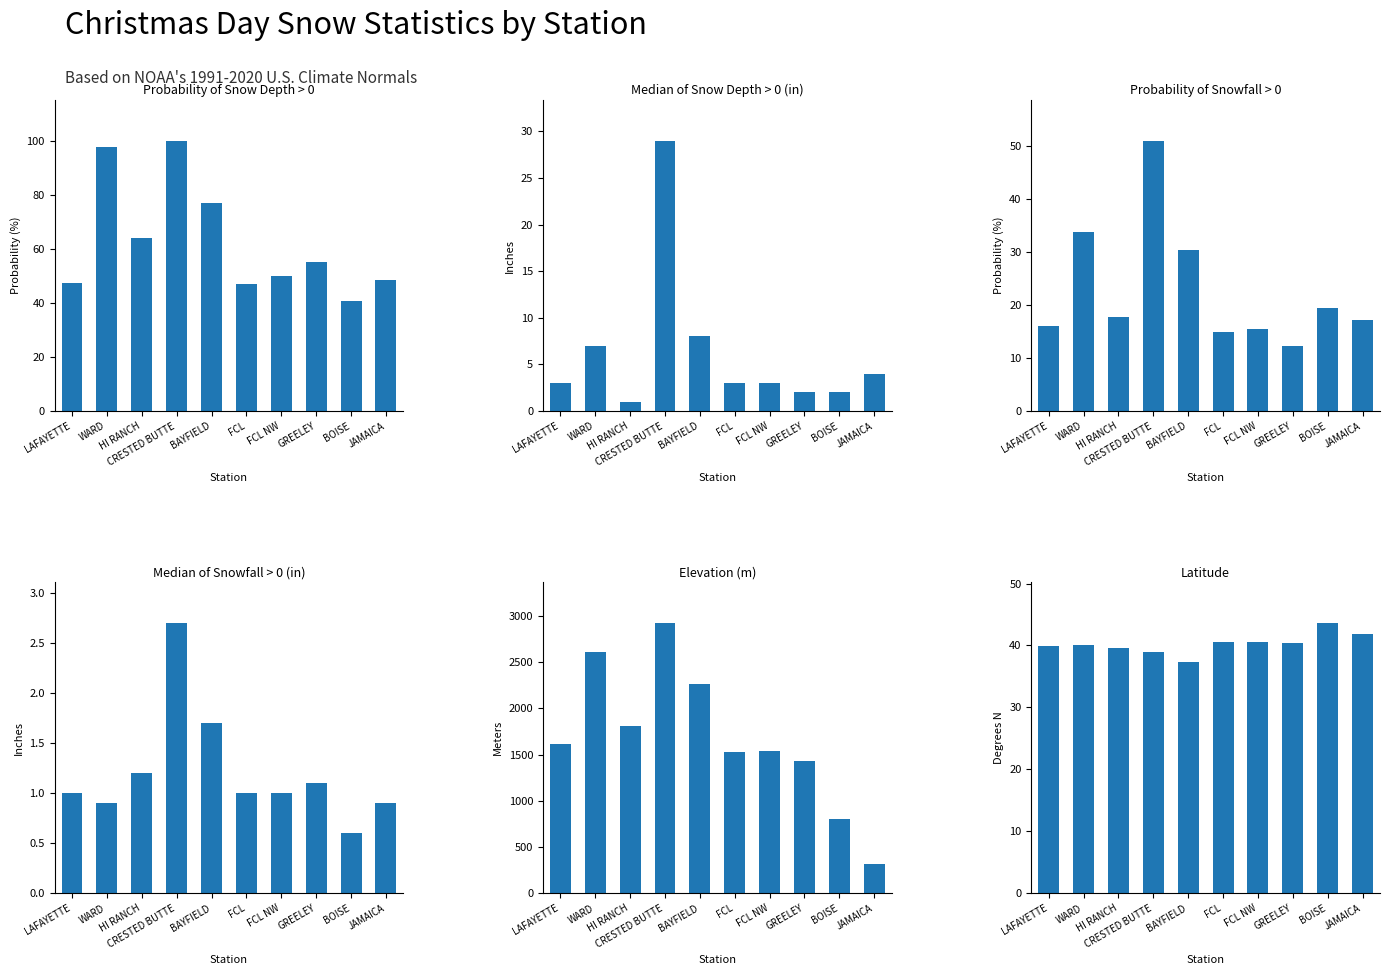

How many bars are there in total?

60